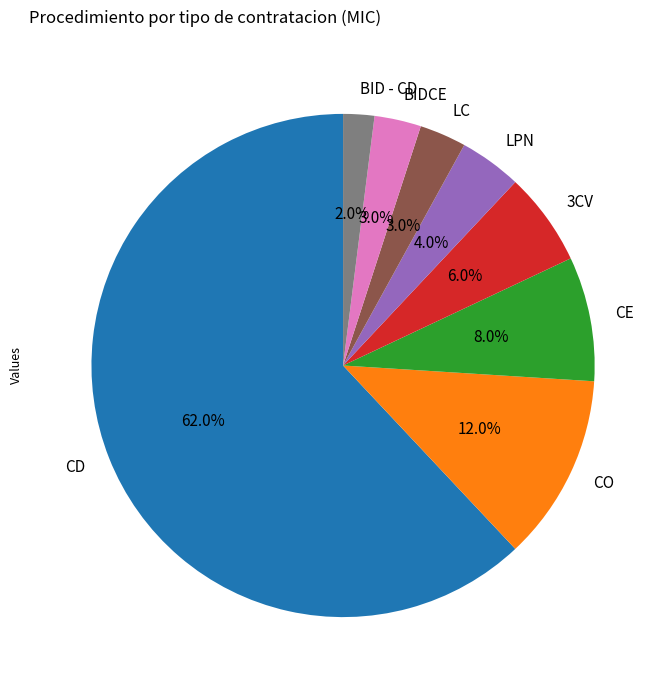

To the nearest percent, what is the average slice percentage?

12%